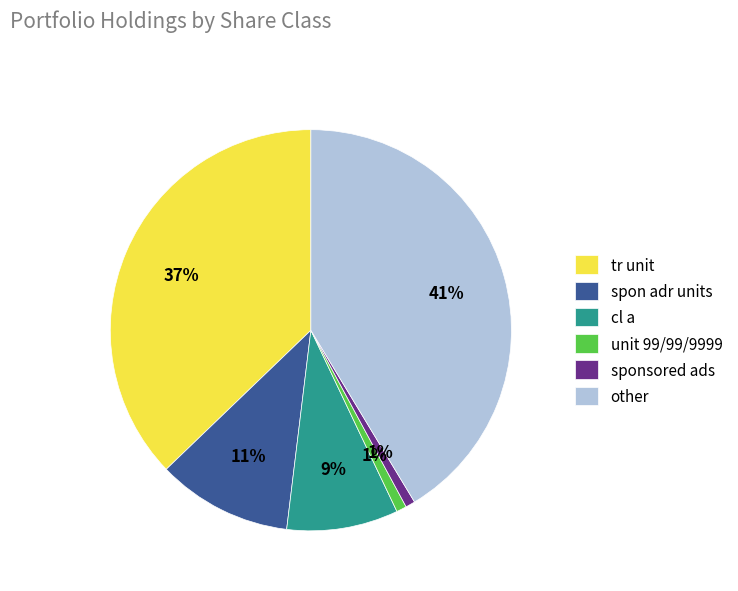

To the nearest percent, what is the average slice percentage?

17%